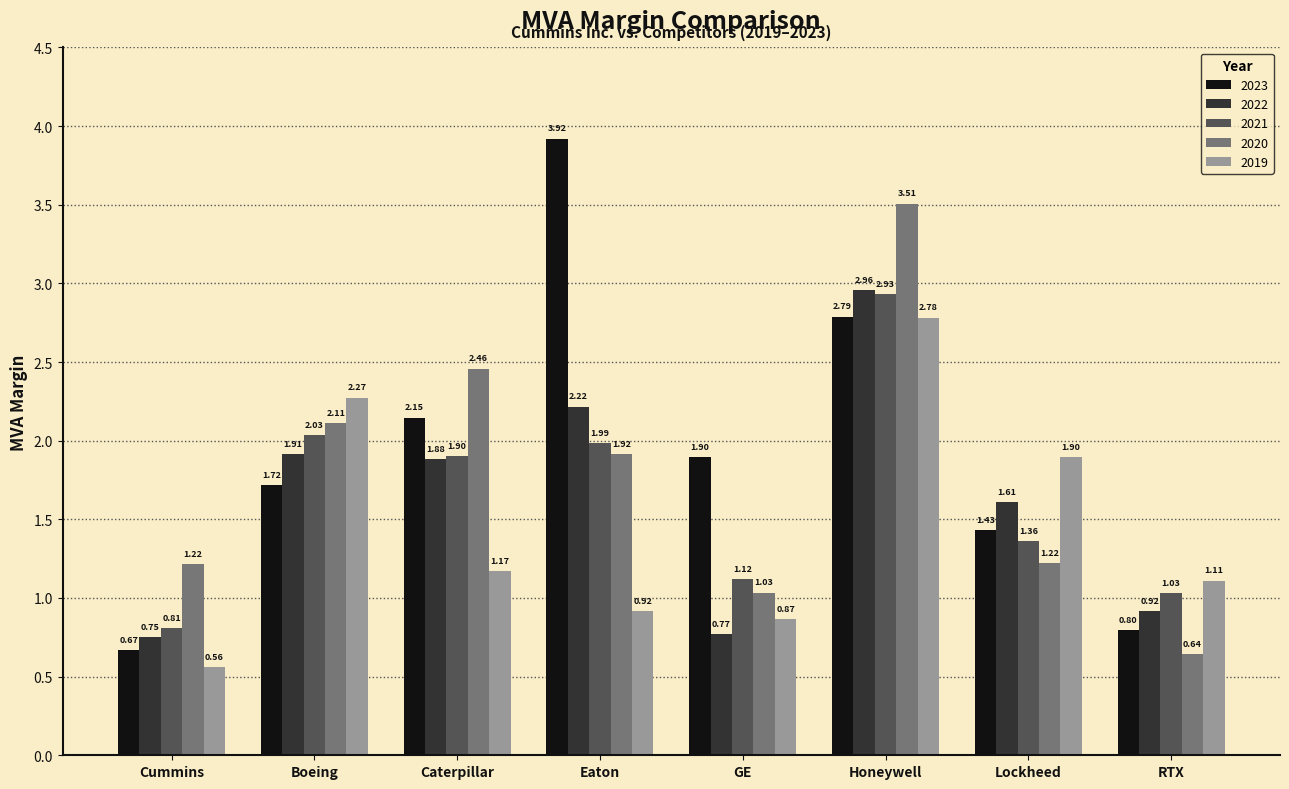

At which category is the sum across all series the highest?

Honeywell